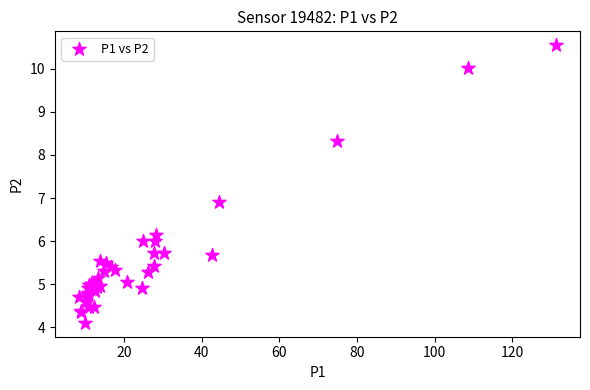

What Y value in the scatter plot is closest to 7?

6.9